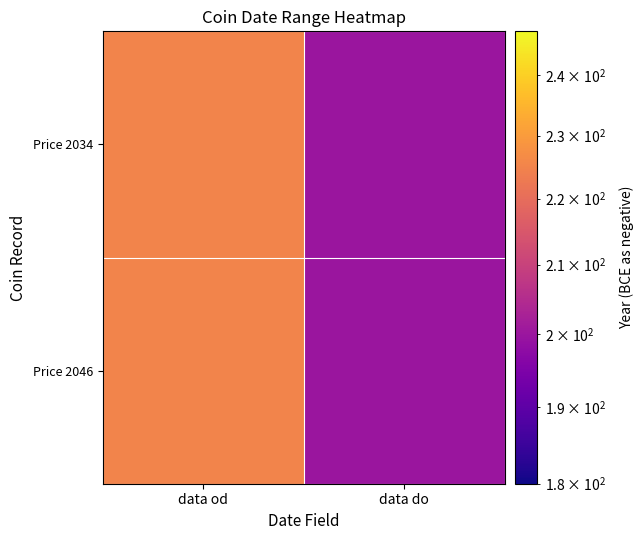

Reading left to right, list all the values displayed in this chart.

Price 2034: data od=225	data do=200
Price 2046: data od=225	data do=200